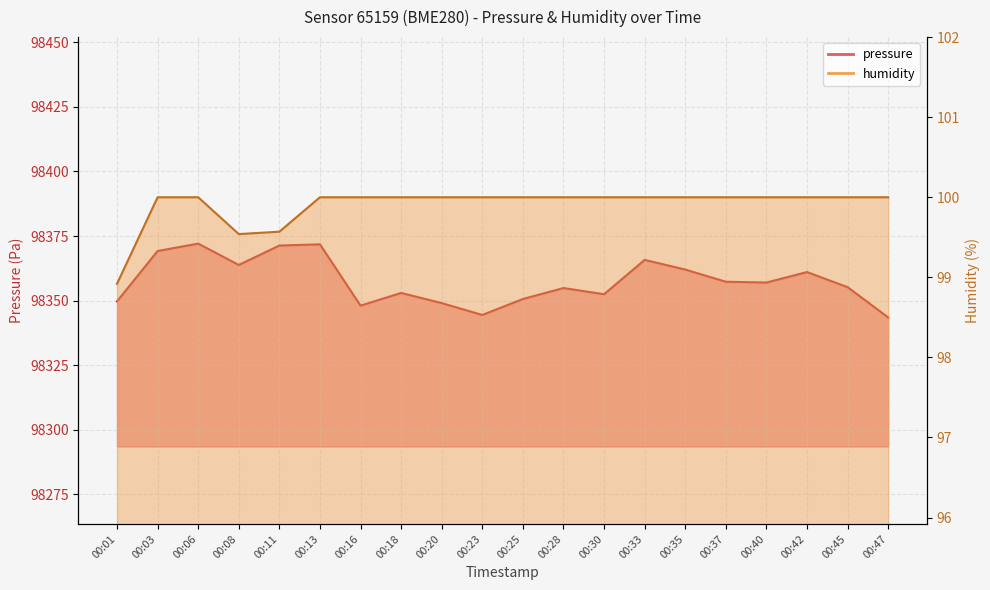

What is the sum of all humidity values?

1998.0